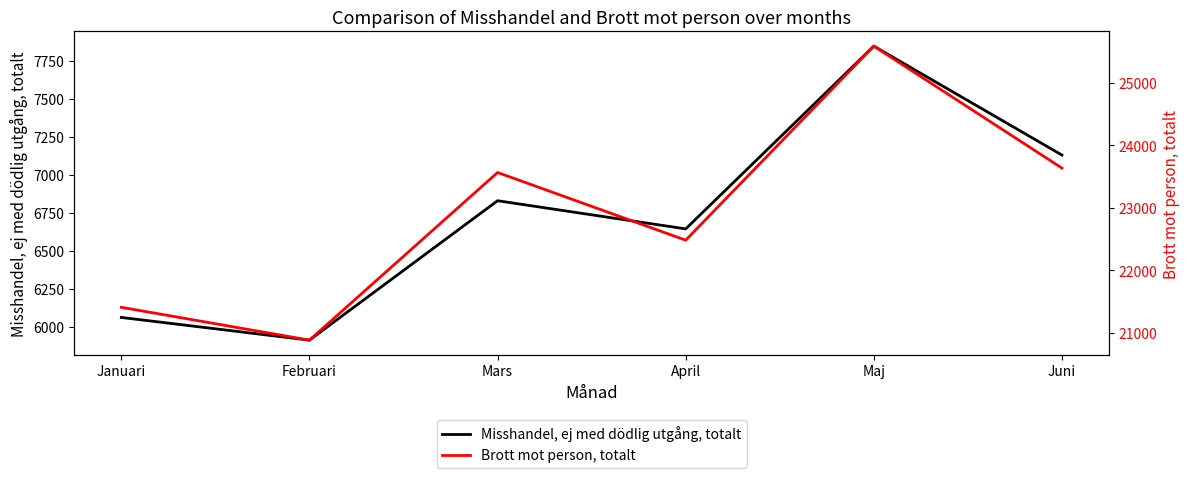

True or false: Brott mot person, totalt has a value of 38748 at Maj.

False